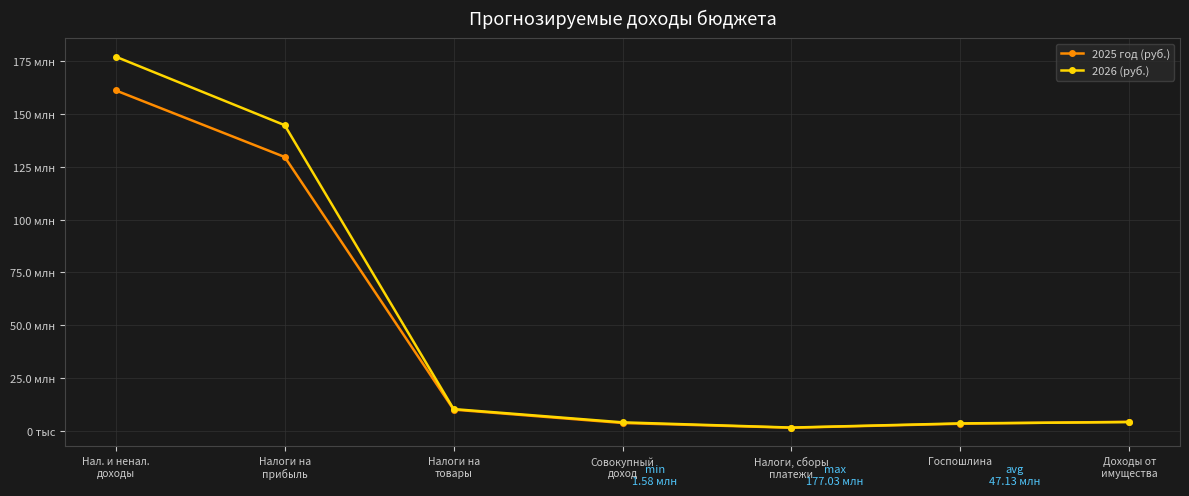

Is this an area chart (filled region under the line)?

No